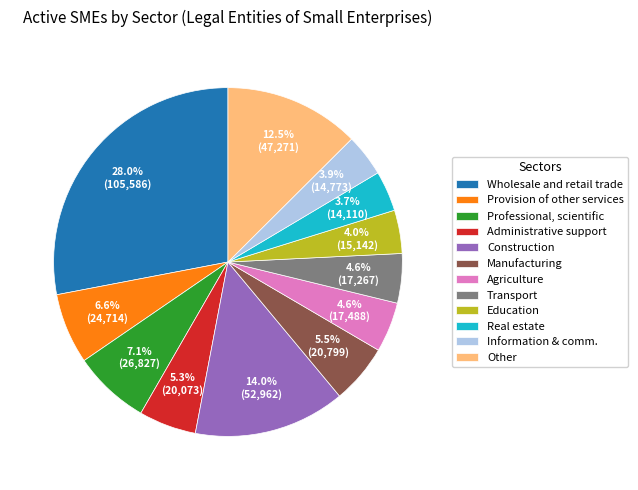

How much of the chart is everything except Other?

87.5%